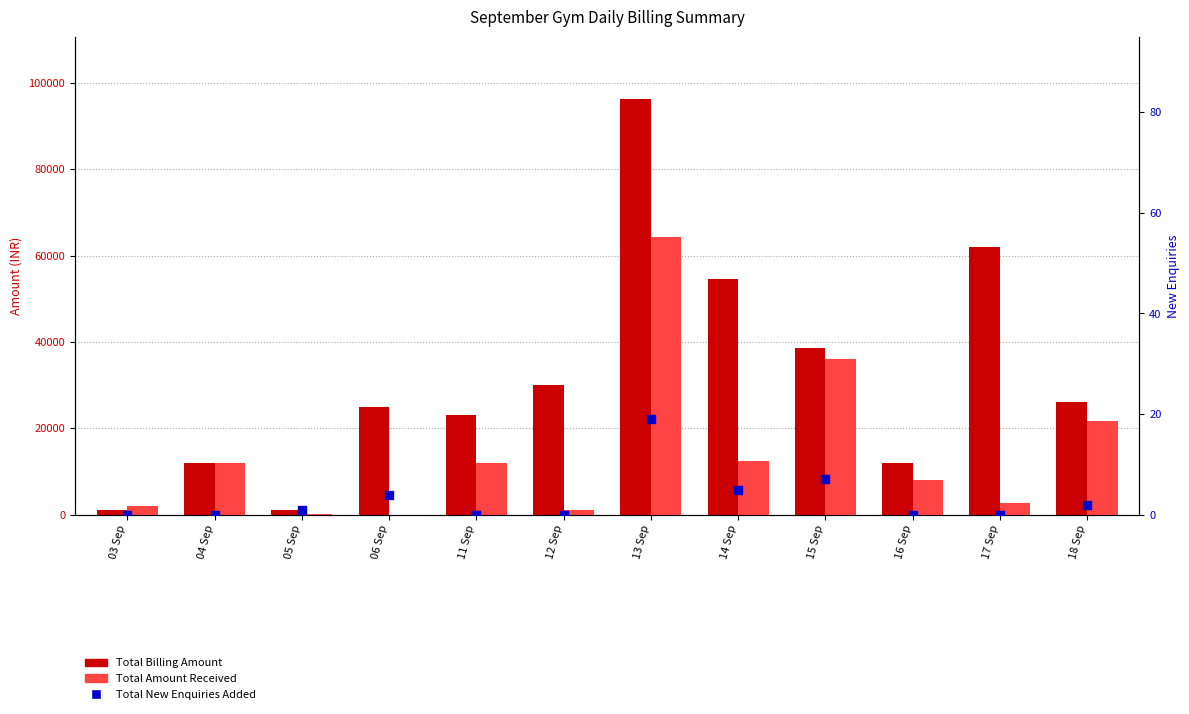

At how many categories does at least one series exceed 2738?

10